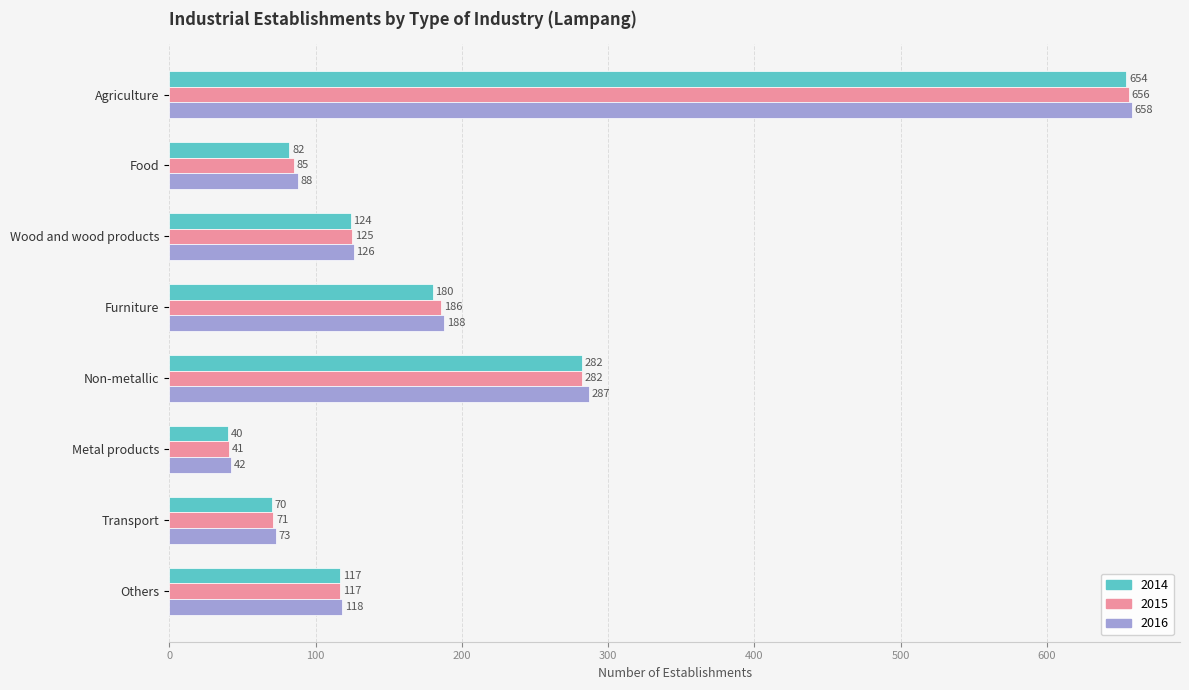

What is the minimum value shown in the chart?

40